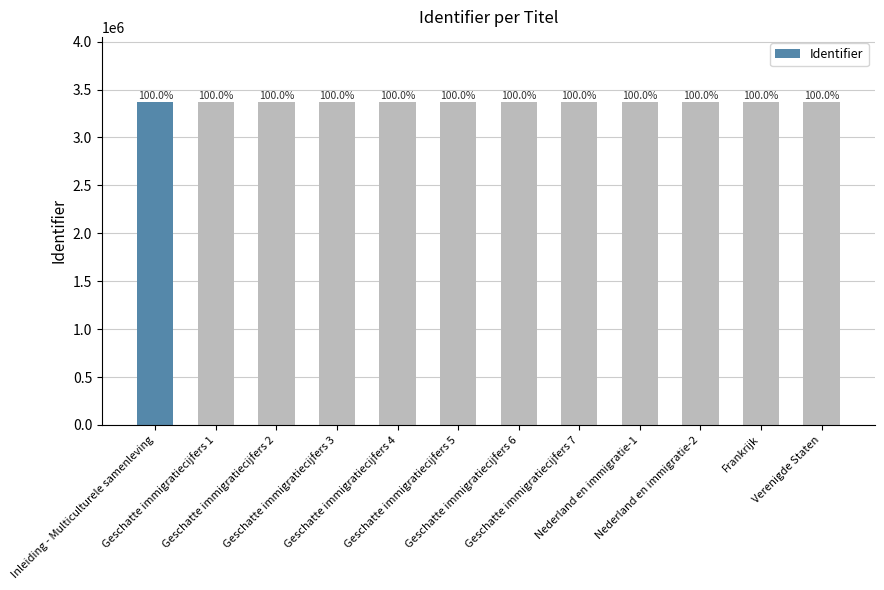

How many bars are there in total?

12